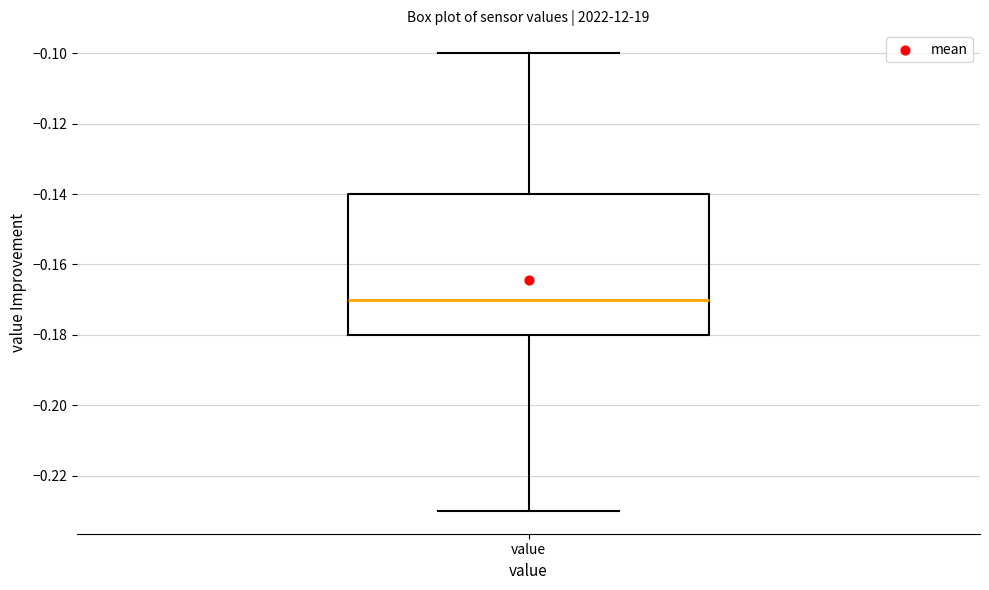

Read this box plot against the y-axis: the position of the median line, the range covered by the box, and the ends of both whiskers. The values are not printed on the chart, so give them approximately, as read against the axis.

median -0.17, box -0.18 to -0.14, whiskers -0.23 to -0.10